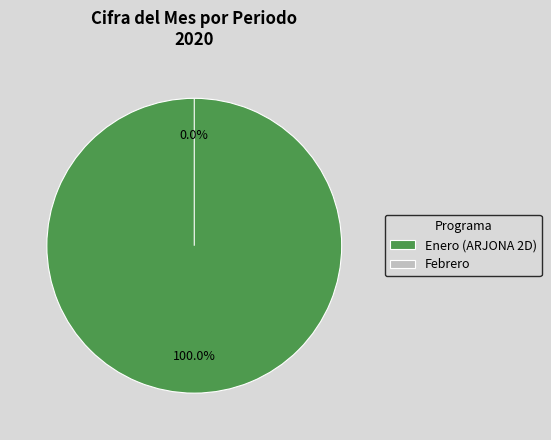

Does Enero (ARJONA 2D) represent more than half of the total?

Yes